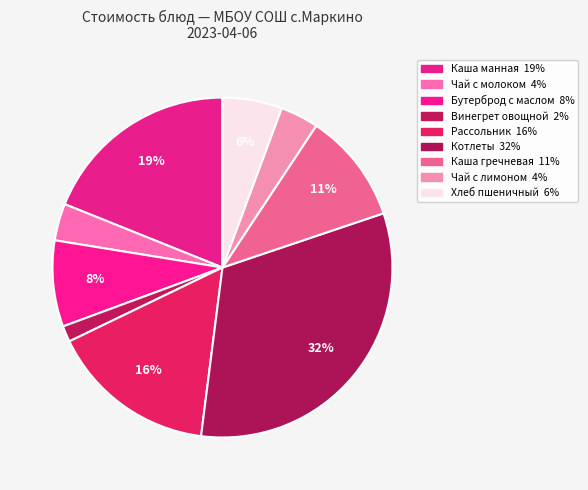

What is the change in value from Рассольник to Каша гречневая?

-3.6